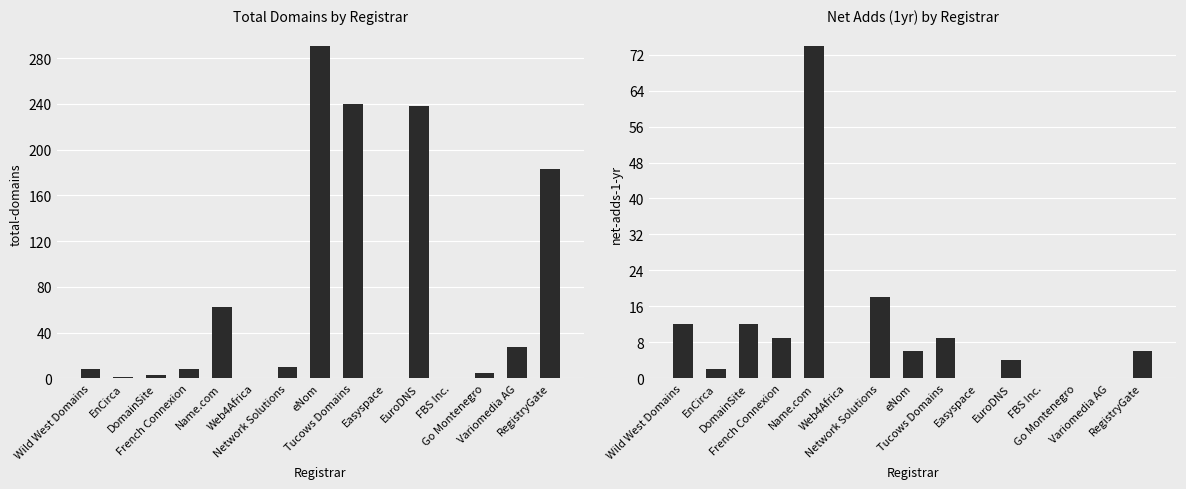

True or false: net-adds-1-yr has a value of 0 at FBS Inc..

True